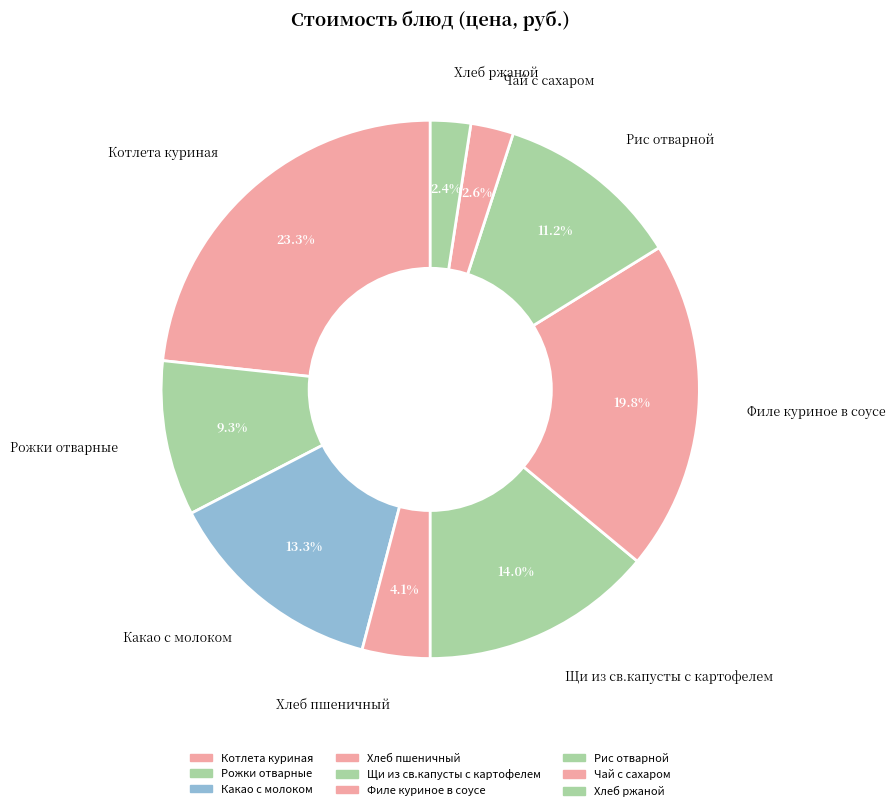

What percentage is NOT represented by Филе куриное в соусе?

80.2%